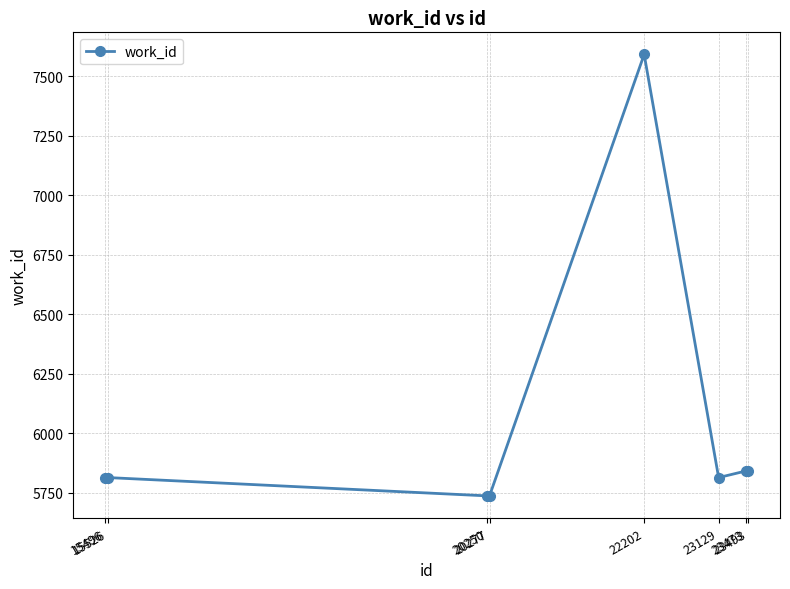

What is the change in value from 22202 to 23129?

-1778